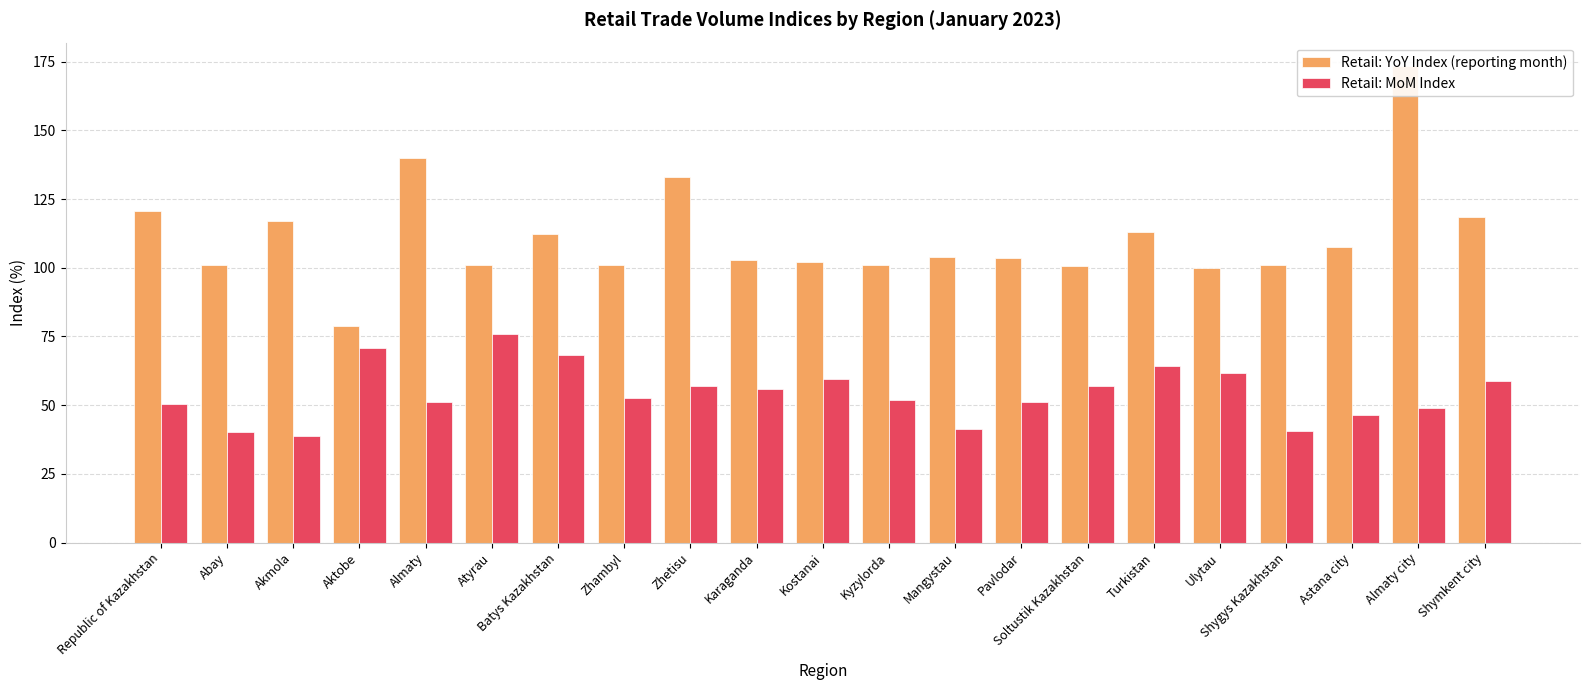

Is it true that Retail: YoY Index (reporting month) equals 103.6 at Pavlodar?

True